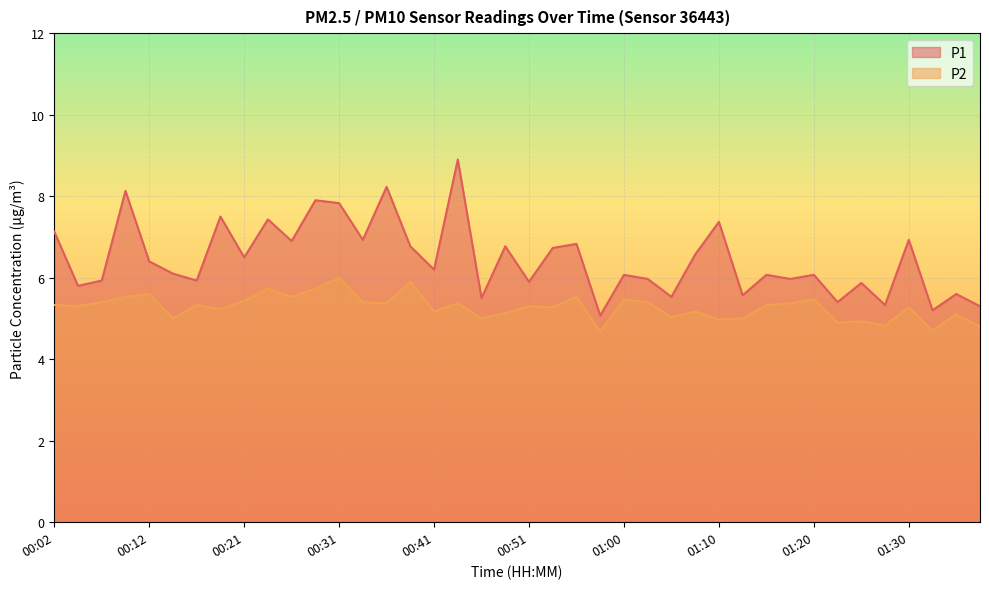

Reading right to left, extract all data points from this chart.

P1: 01:37=5.3	01:35=5.6	01:32=5.2	01:30=6.9	01:27=5.3	01:25=5.9	01:22=5.4	01:20=6.1	01:17=6.0	01:15=6.1	01:12=5.6	01:10=7.4	01:08=6.6	01:05=5.5	01:03=6.0	01:00=6.1	00:58=5.1	00:55=6.8	00:53=6.7	00:51=5.9	00:48=6.8	00:46=5.5	00:43=8.9	00:41=6.2	00:38=6.8	00:36=8.2	00:34=6.9	00:31=7.8	00:29=7.9	00:26=6.9	00:24=7.4	00:21=6.5	00:19=7.5	00:17=5.9	00:14=6.1	00:12=6.4	00:09=8.1	00:07=5.9	00:04=5.8	00:02=7.1
P2: 01:37=4.8	01:35=5.1	01:32=4.7	01:30=5.3	01:27=4.8	01:25=4.9	01:22=4.9	01:20=5.5	01:17=5.4	01:15=5.3	01:12=5.0	01:10=5.0	01:08=5.2	01:05=5.0	01:03=5.4	01:00=5.5	00:58=4.7	00:55=5.5	00:53=5.3	00:51=5.3	00:48=5.1	00:46=5.0	00:43=5.4	00:41=5.2	00:38=5.9	00:36=5.4	00:34=5.4	00:31=6.0	00:29=5.7	00:26=5.5	00:24=5.7	00:21=5.4	00:19=5.2	00:17=5.3	00:14=5.0	00:12=5.6	00:09=5.5	00:07=5.4	00:04=5.3	00:02=5.3